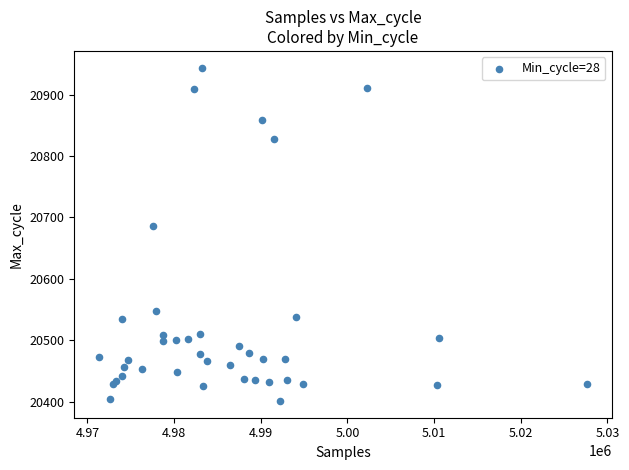

What Y value in the scatter plot is closest to 20672?

20686